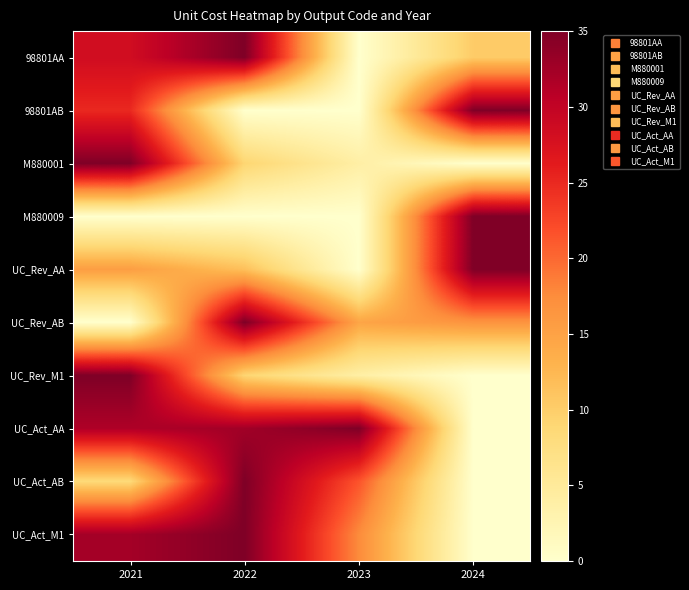

At which category does the chart reach its minimum across all series?

2023